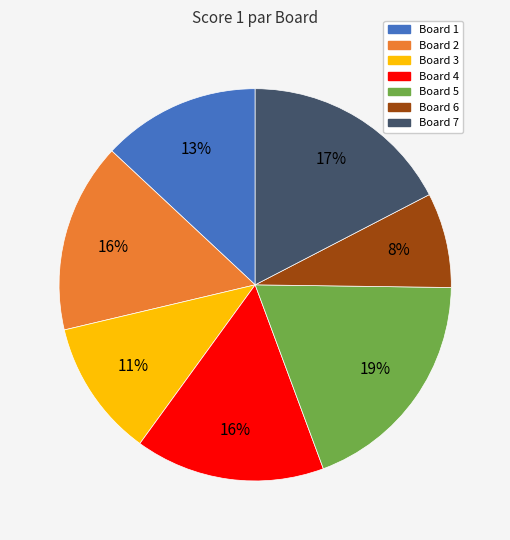

To the nearest percent, what is the average slice percentage?

14%